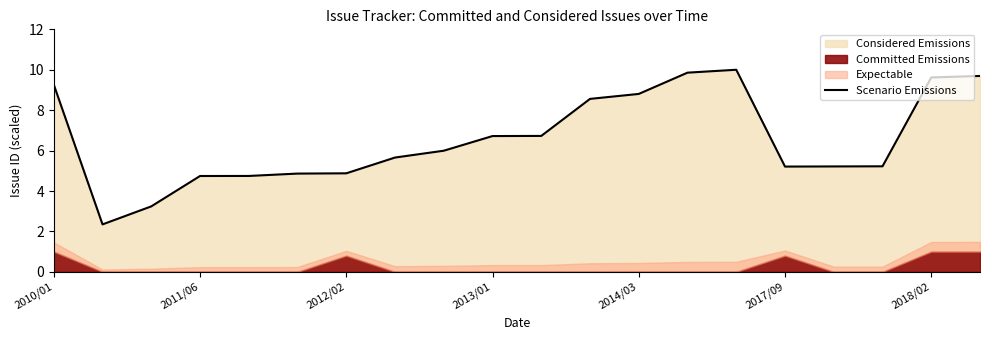

What value does the data have at 2010/01?

9.3